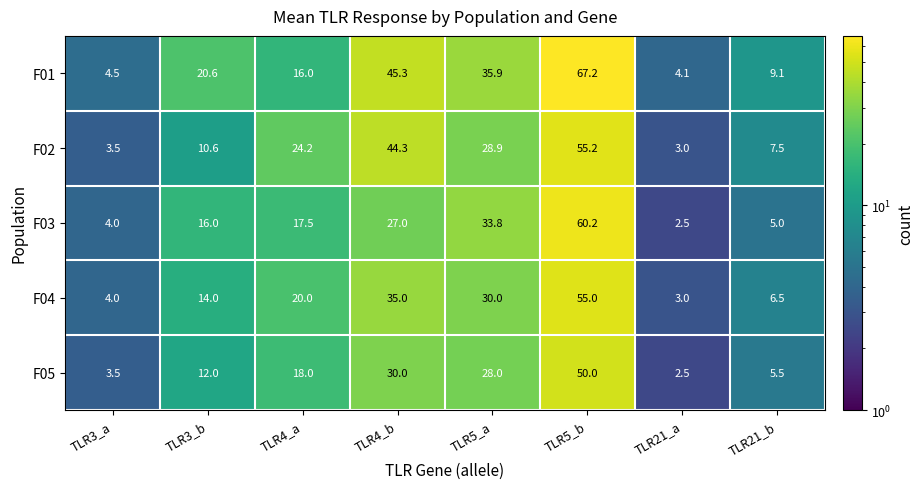

How many series are shown in this chart?

5